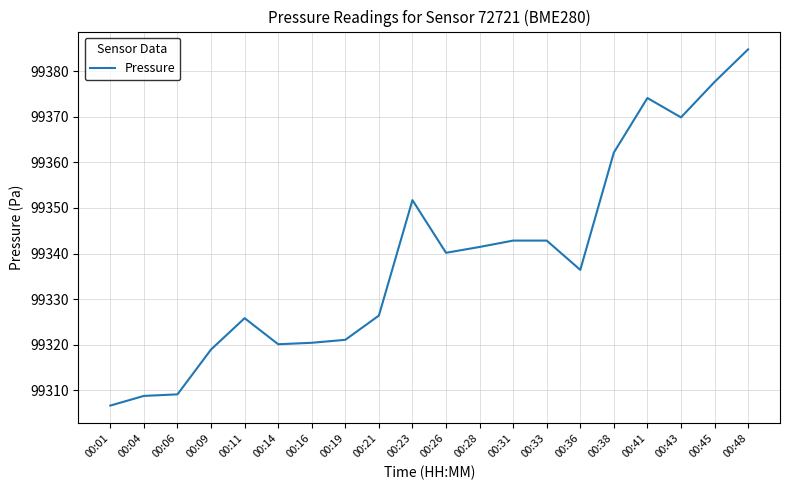

Read the value at 00:26.

99340.2